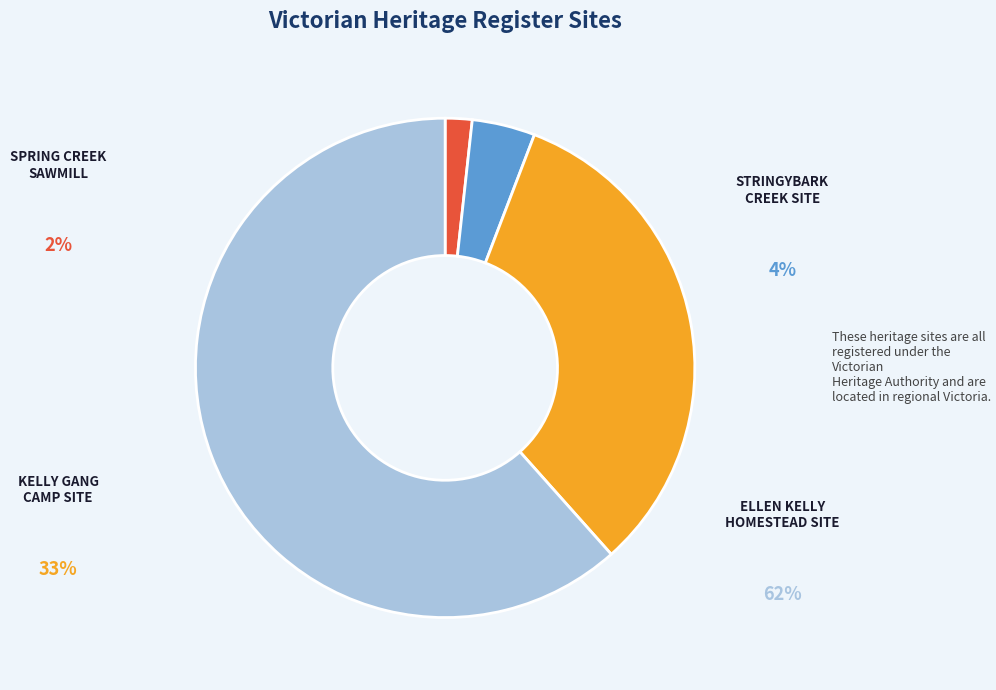

Which category has the smallest portion of the pie?

SPRING CREEK SAWMILL AND SEASONING WORKS